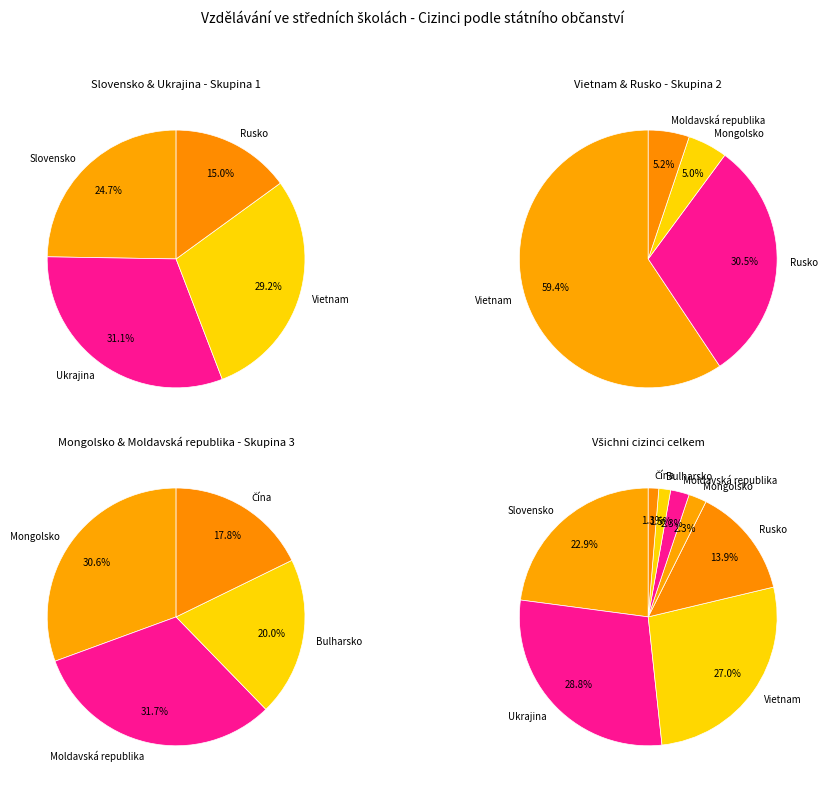

What percentage do Čína and Slovensko together represent?

24.2%